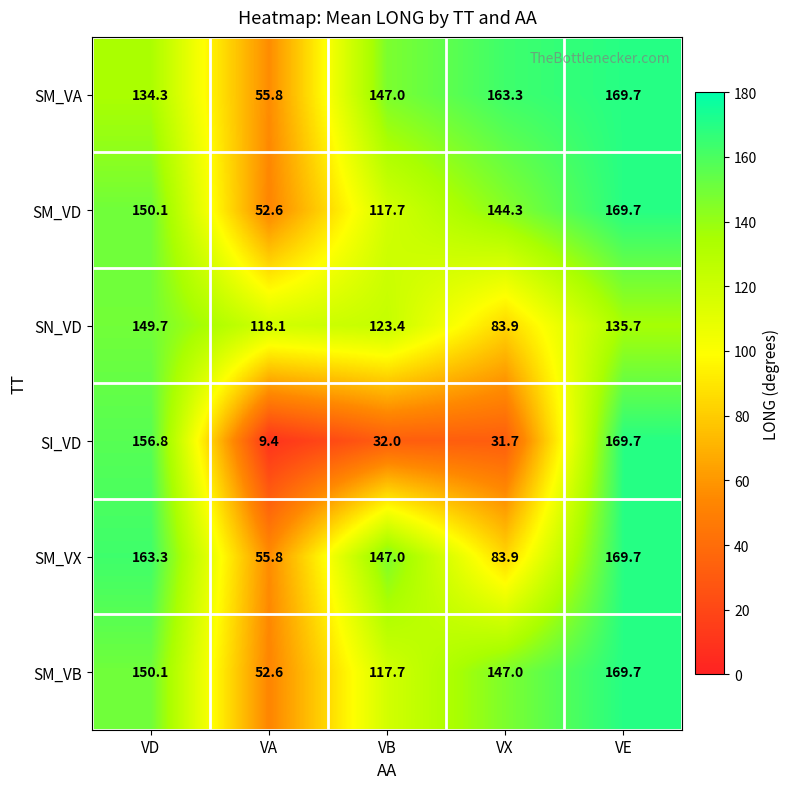

Rank the categories by SM_VA value from highest to lowest.

VE, VX, VB, VD, VA